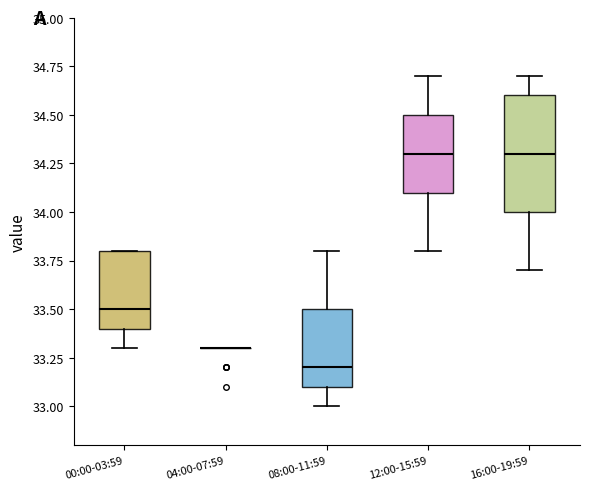

Reading left to right, read every box against the y-axis: the position of its median line, the range the box covers, and the ends of its whiskers. The values are not printed on the chart, so give them approximately, as read against the axis.

00:00-03:59: median 33.5, box 33.4 to 33.8, whiskers 33.3 to 33.8
04:00-07:59: box collapsed to a line at 33.3, whiskers 33.3 to 33.3
08:00-11:59: median 33.2, box 33.1 to 33.5, whiskers 33.0 to 33.8
12:00-15:59: median 34.3, box 34.1 to 34.5, whiskers 33.8 to 34.7
16:00-19:59: median 34.3, box 34.0 to 34.6, whiskers 33.7 to 34.7